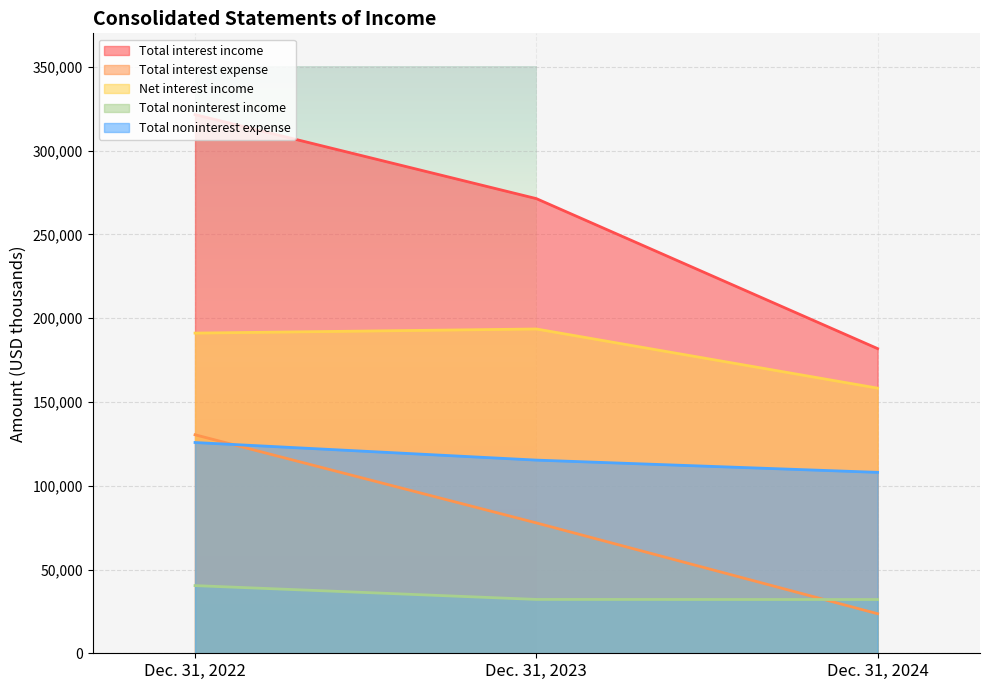

What is the value of the Net interest income point at the 3rd from the left?

158244